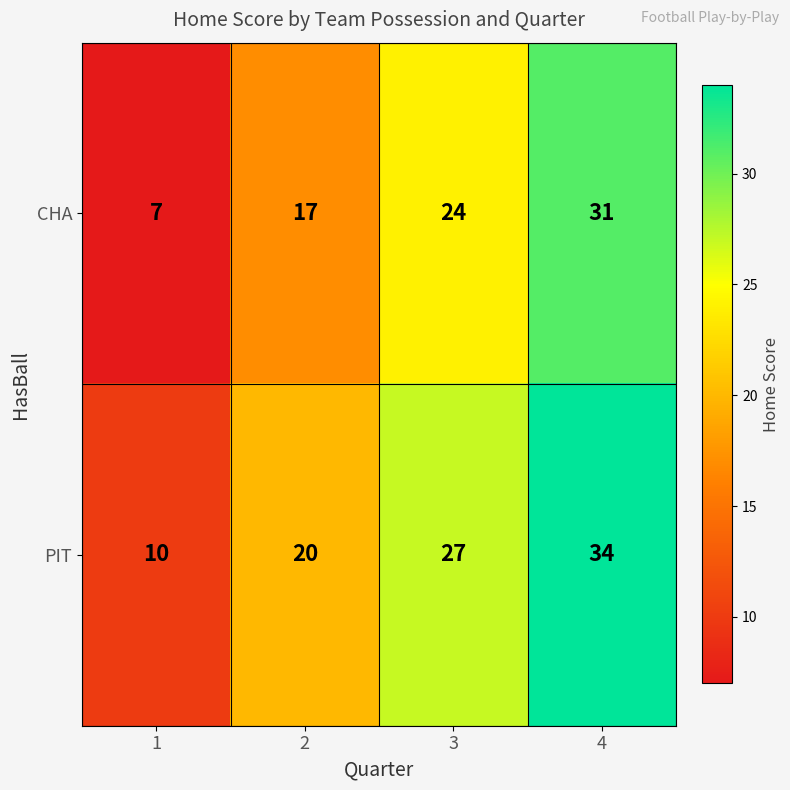

Is it true that PIT equals 10 at 2?

False